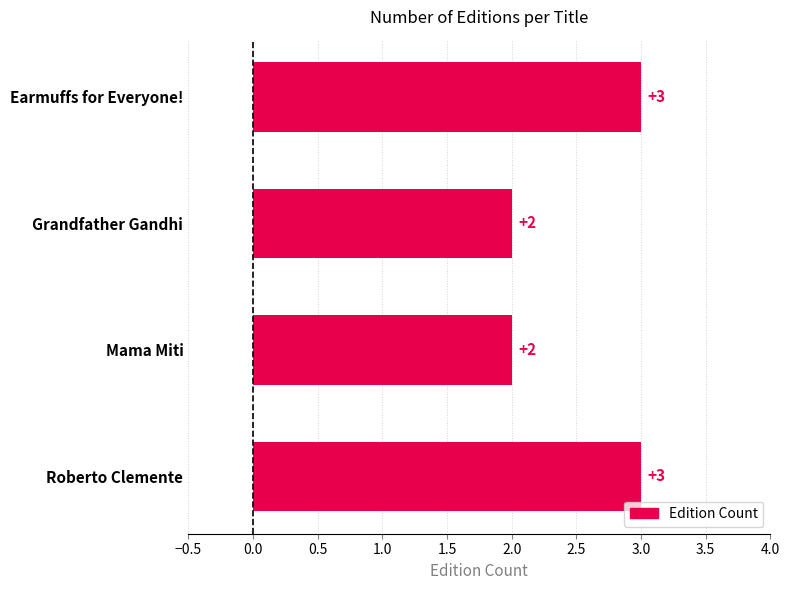

How many values are between 2 and 3?

4